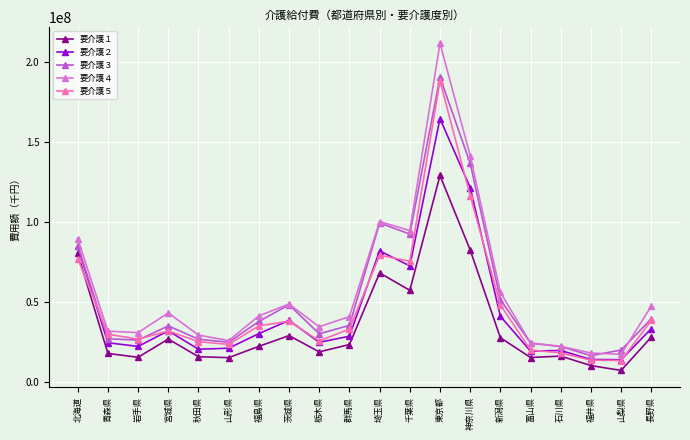

The value of 要介護１ at 北海道 is 80201744.8. True or false?

True